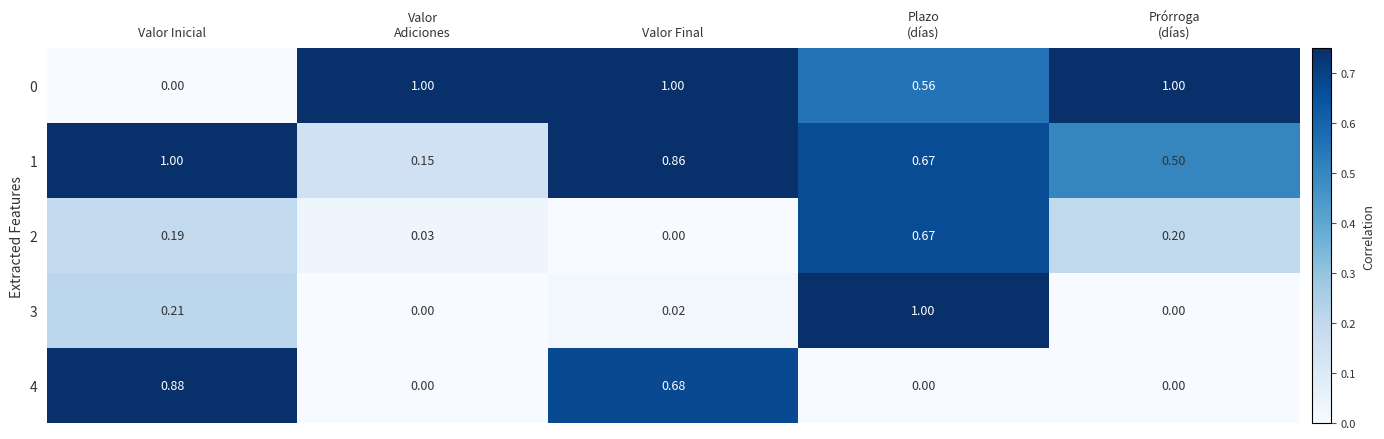

What is the total value across all series at Valor Inicial?

2.3